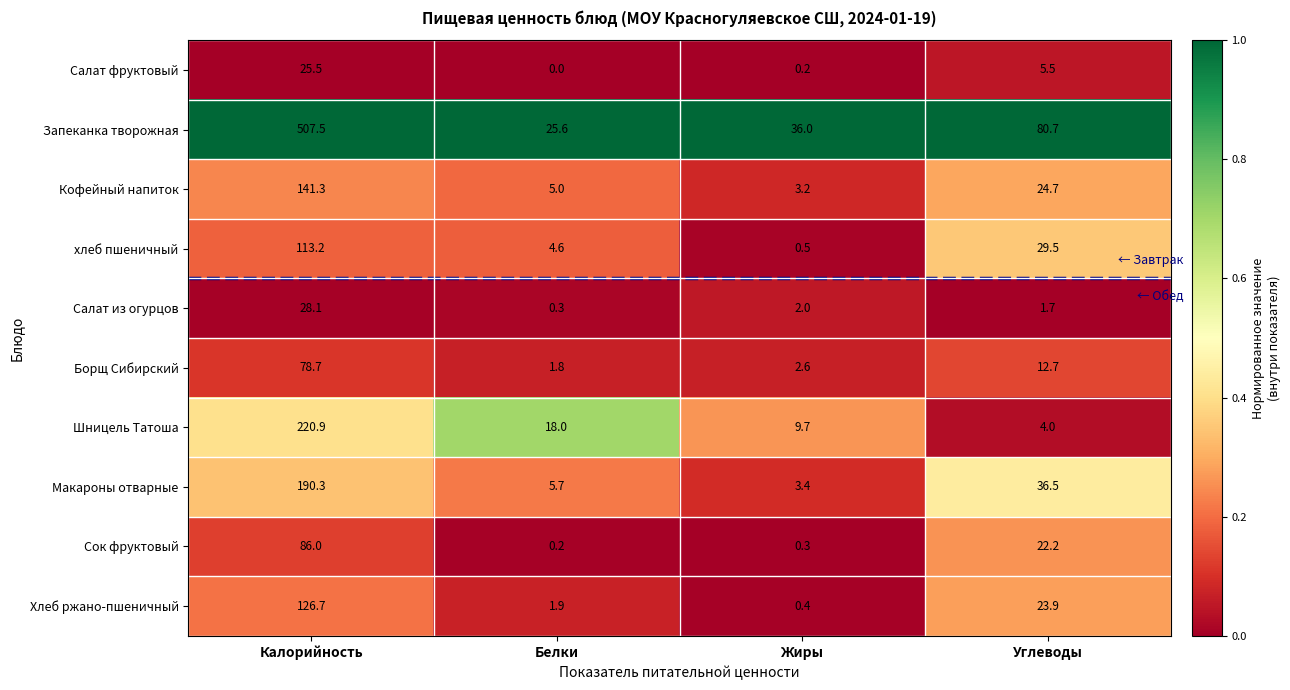

Which series has the largest total across all categories?

Запеканка творожная